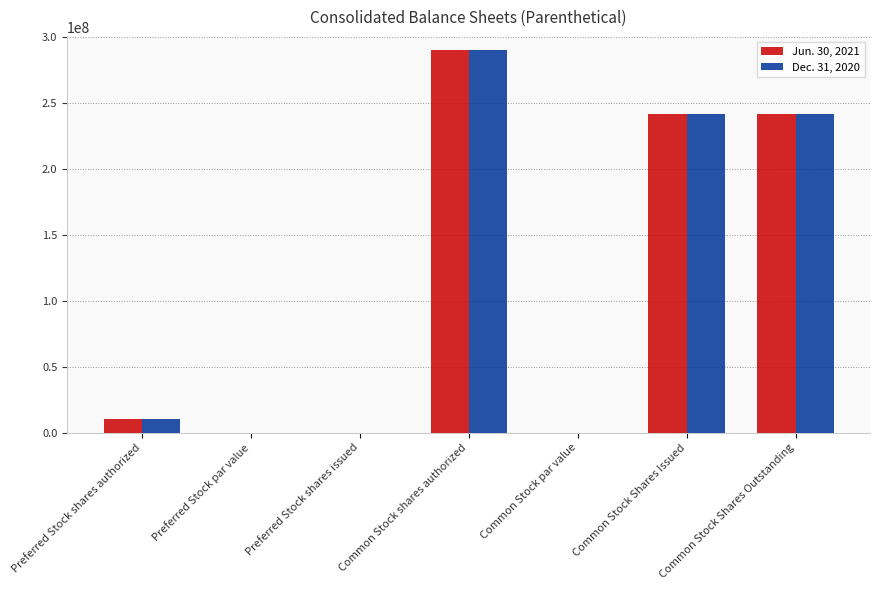

What is the total value across all series at Common Stock Shares Outstanding?

482754358.0